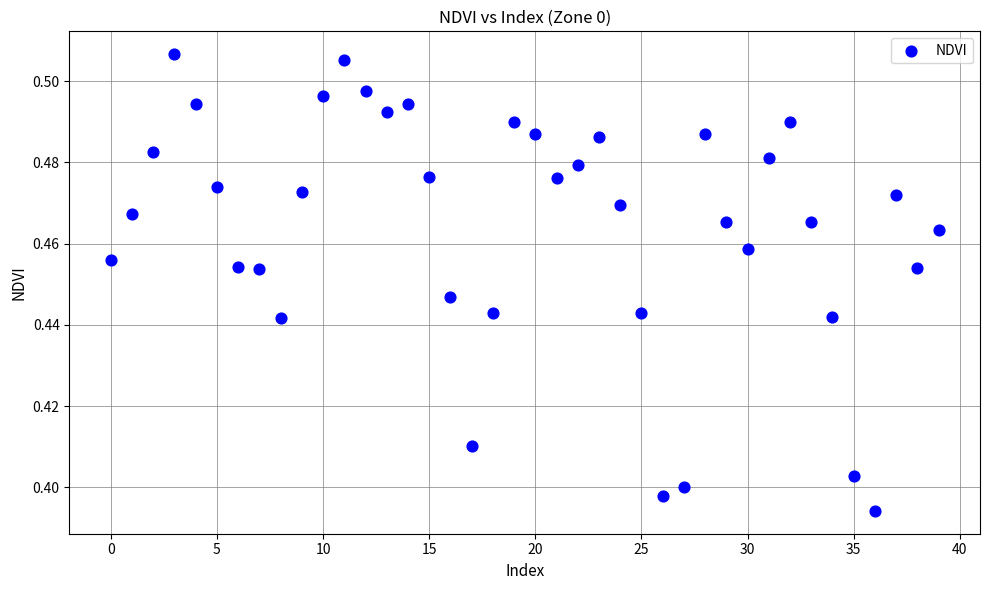

Count the number of points in this scatter plot.

40